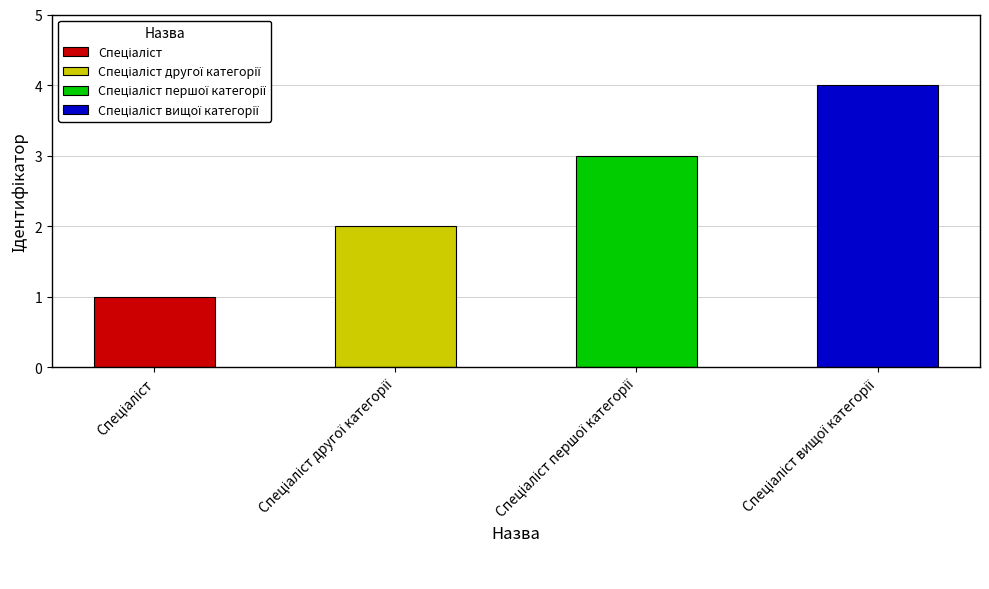

Reading right to left, what are all the values shown in this chart?

Спеціаліст вищої категорії=4	Спеціаліст першої категорії=3	Спеціаліст другої категорії=2	Спеціаліст=1